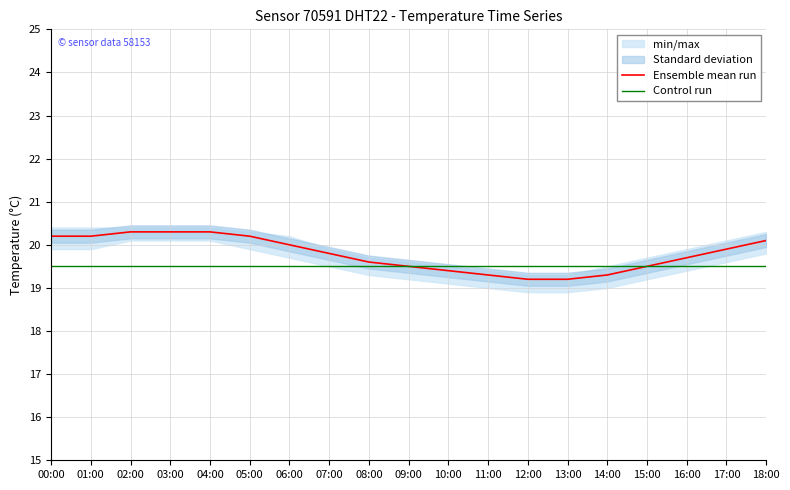

Is it true that Control run equals 5.2 at 15:00?

False